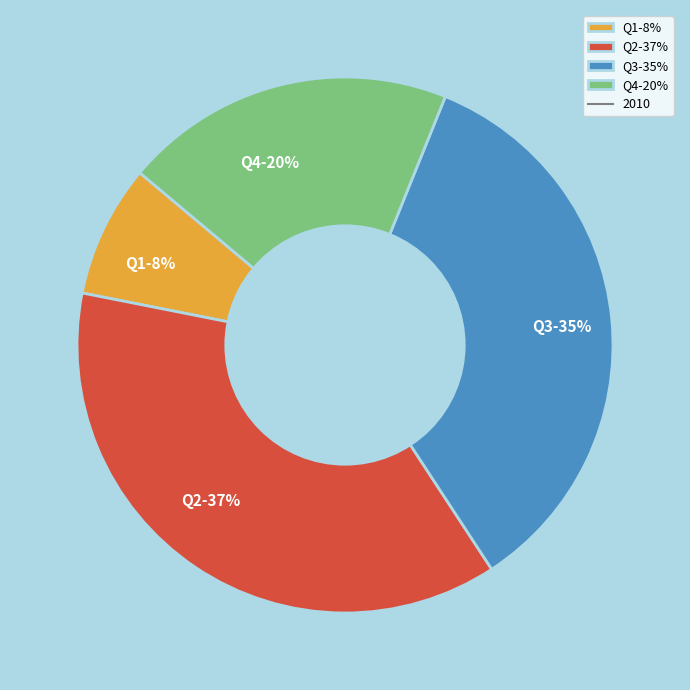

Which slice is the smallest?

Q1